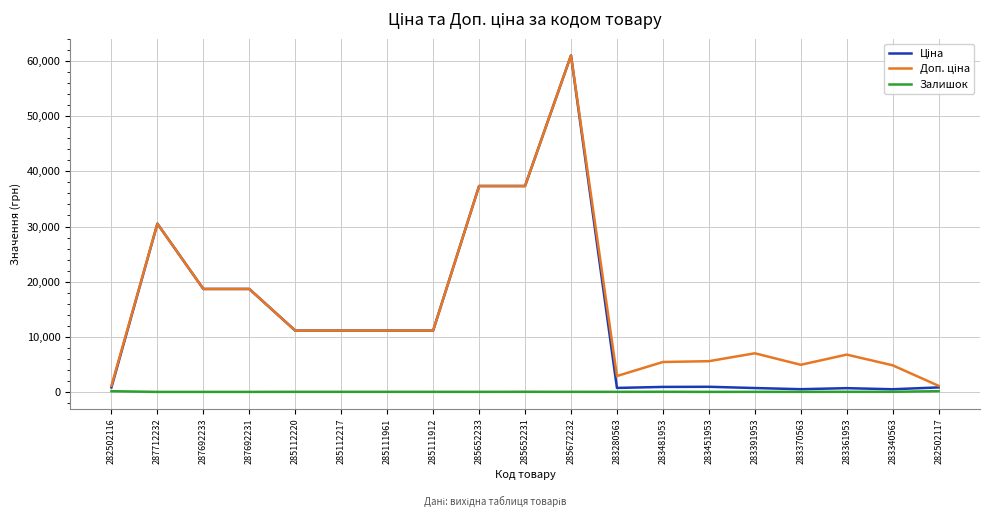

True or false: Залишок has a value of 2.0 at 283451953.

True